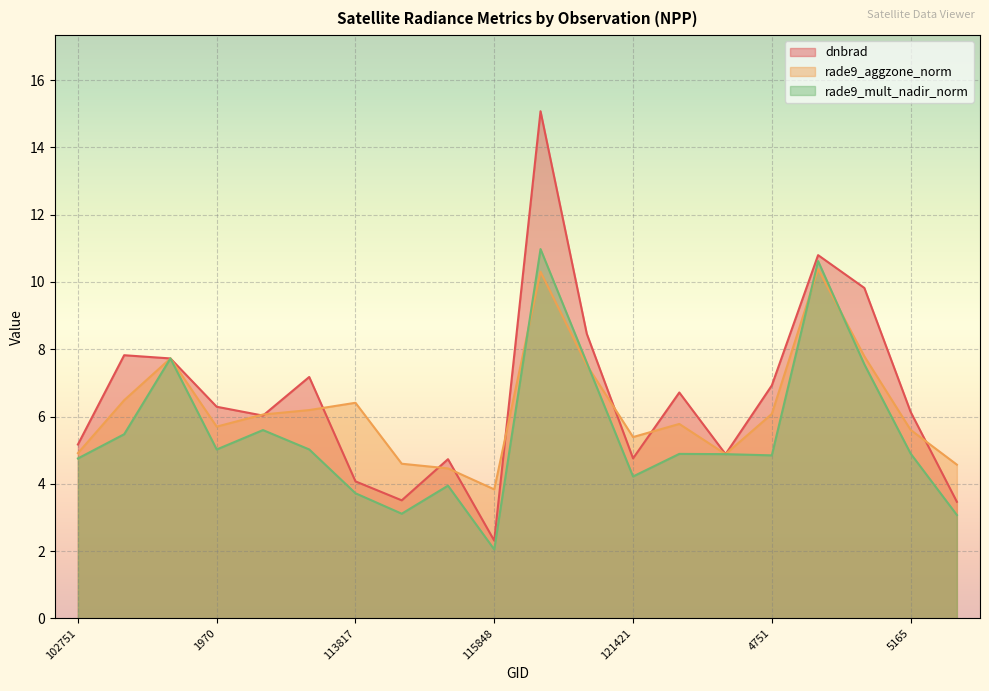

Is the value of rade9_aggzone_norm at 123540 greater than the value of dnbrad at 113127?

No